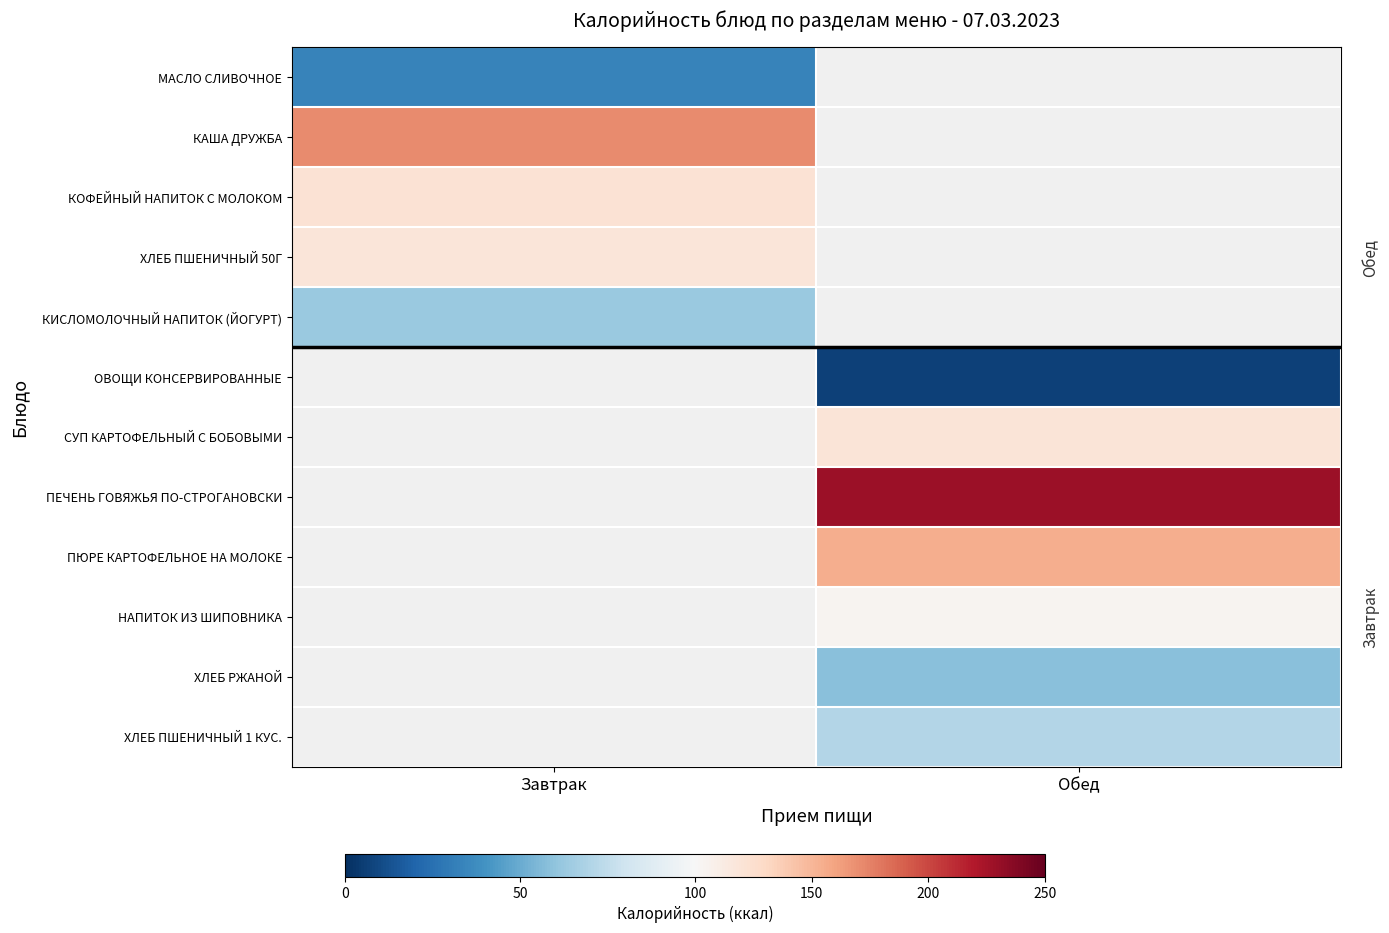

How many values in КОФЕЙНЫЙ НАПИТОК С МОЛОКОМ are above zero?

1